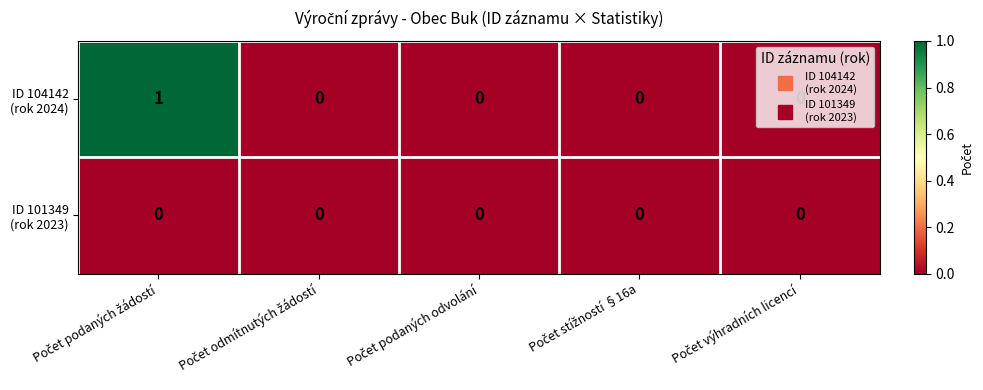

How many data points does each series have?

5